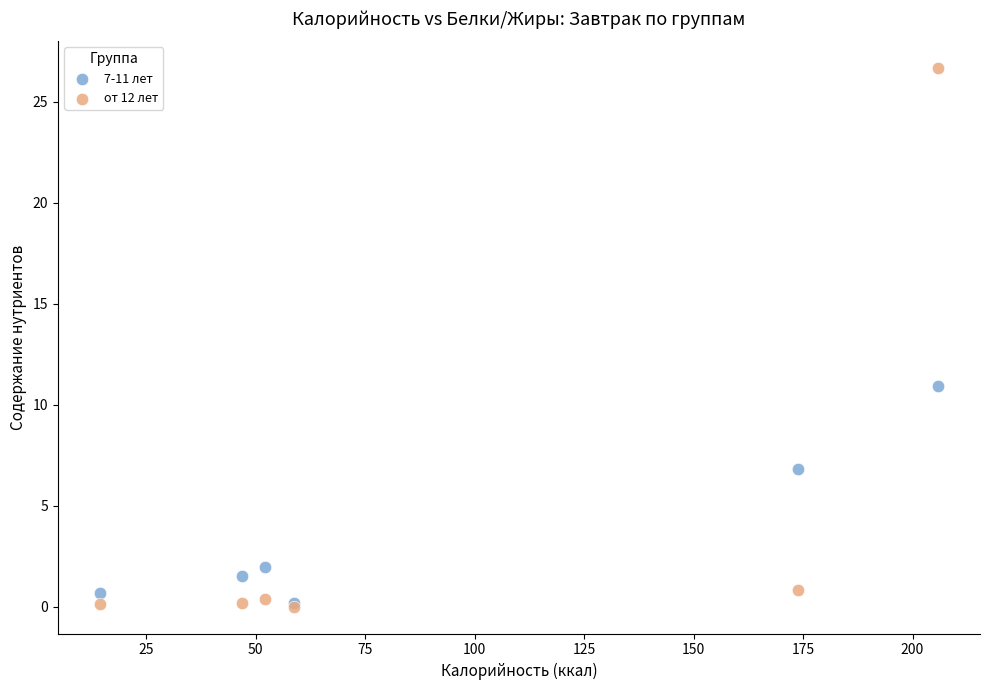

Across all series, what Y value is closest to 13?

10.9